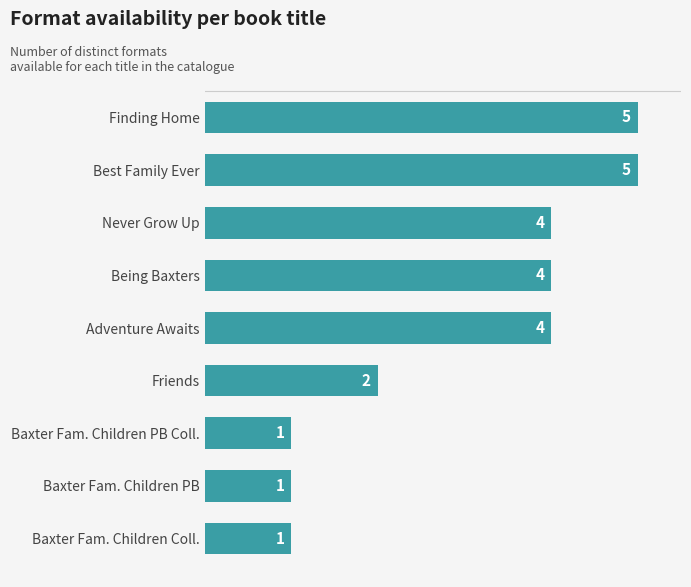

What is the average value?

3